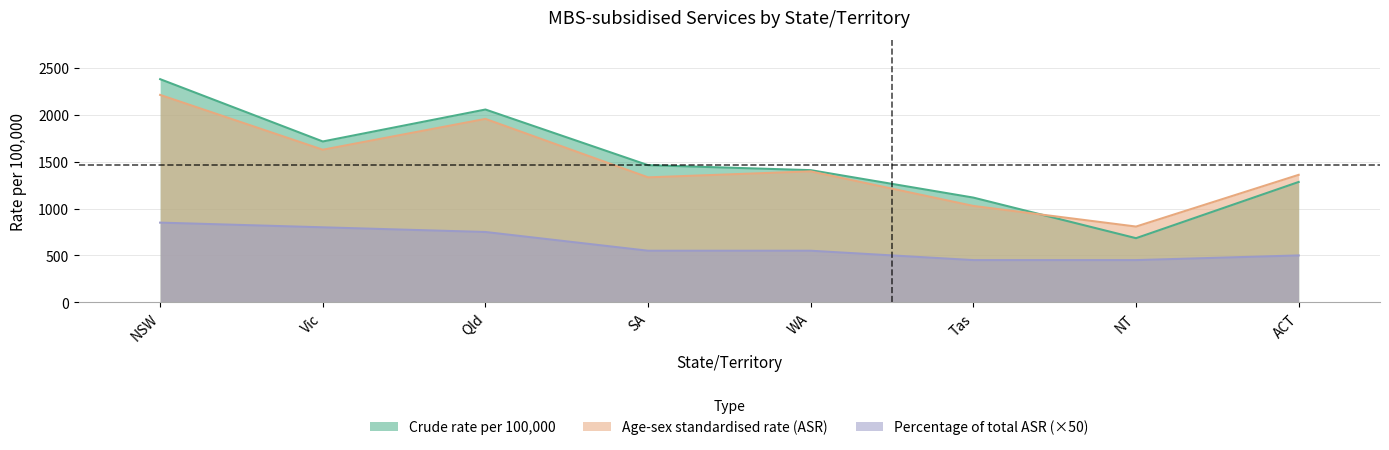

Rank the categories by Percentage of total ASR value from highest to lowest.

NSW, Vic, Qld, SA, WA, ACT, Tas, NT